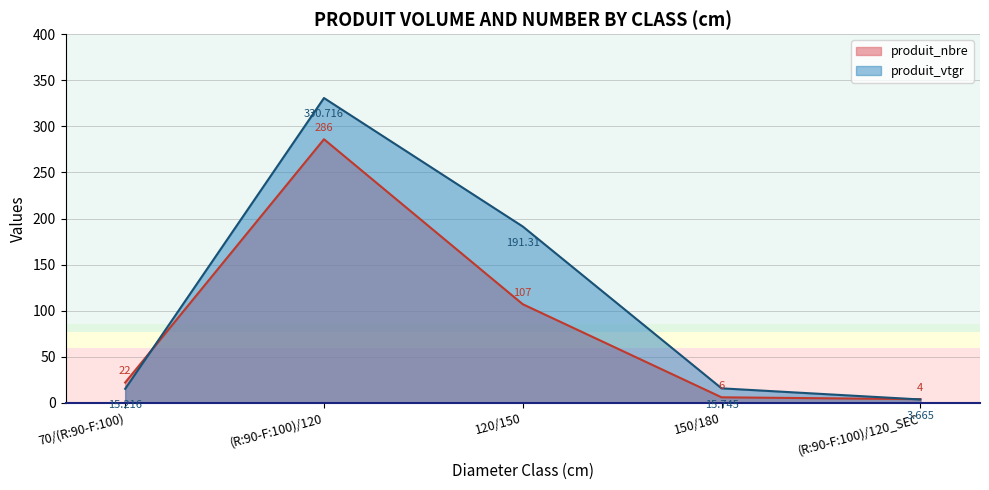

At which label is produit_vtgr closest to 167?

120/150